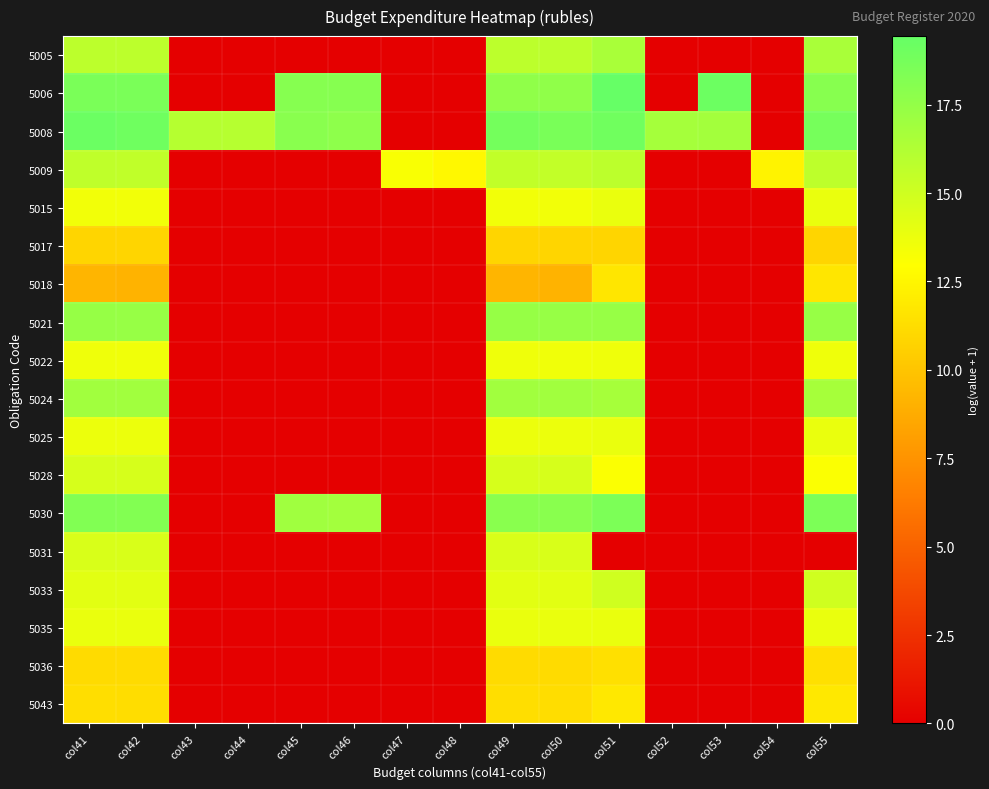

Which category has the highest value across all series?

col51